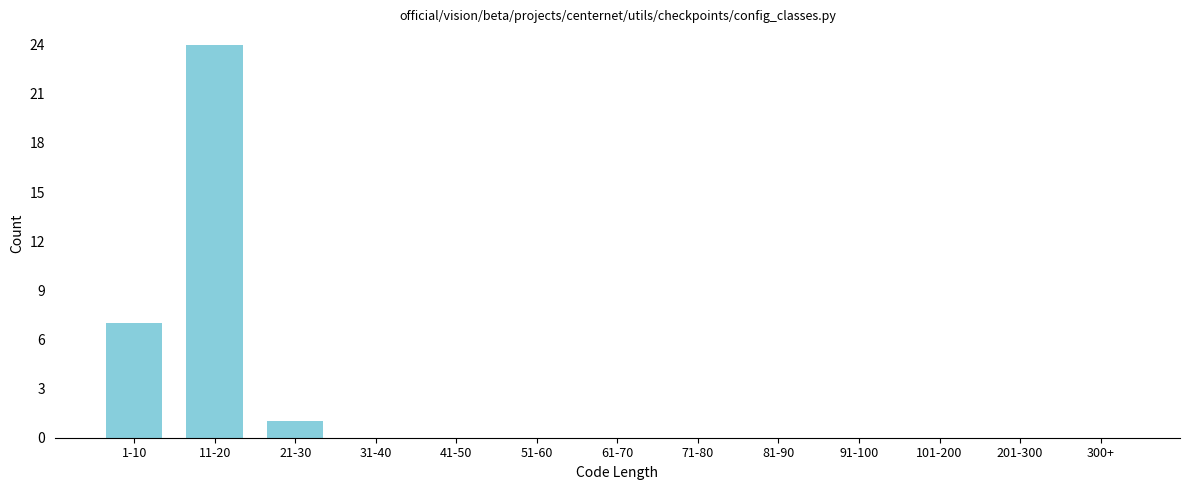

Reading left to right, list all the values displayed in this chart.

1-10=7	11-20=24	21-30=1	31-40=0	41-50=0	51-60=0	61-70=0	71-80=0	81-90=0	91-100=0	101-200=0	201-300=0	300+=0